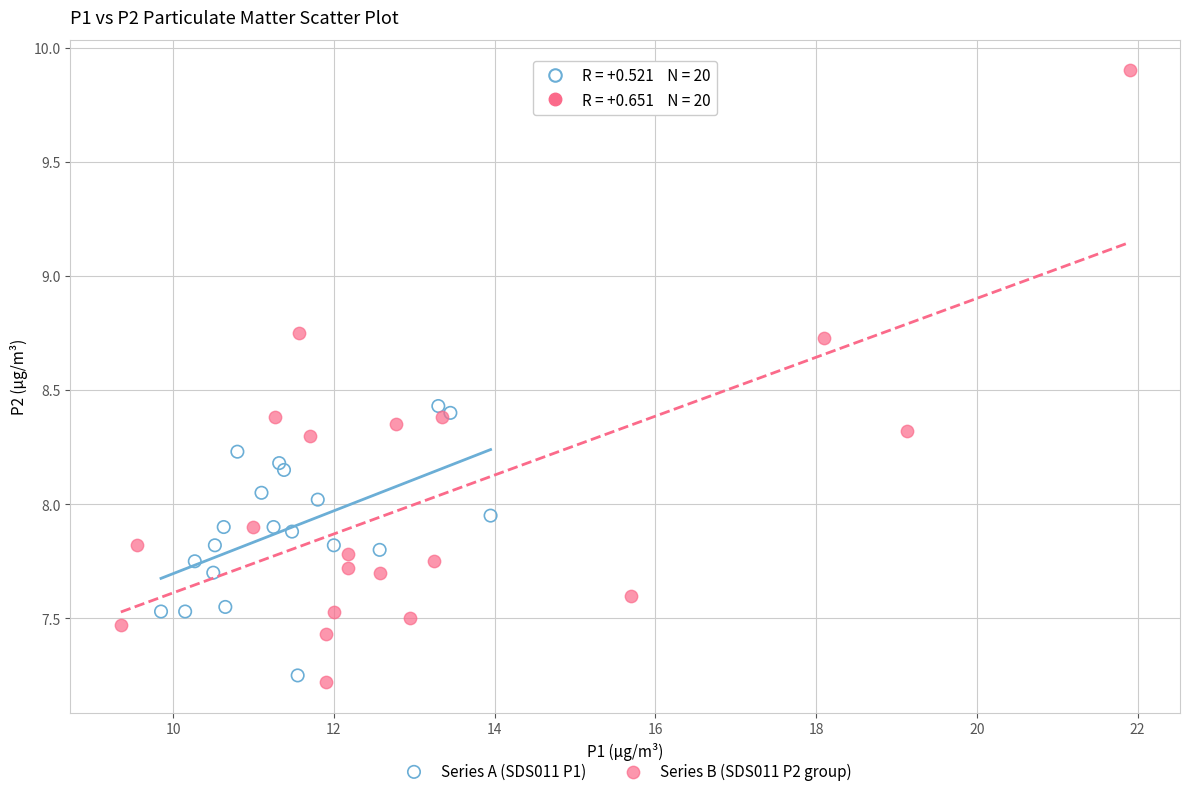

Which series has the widest spread of Y values?

Series B (SDS011 P2 group)